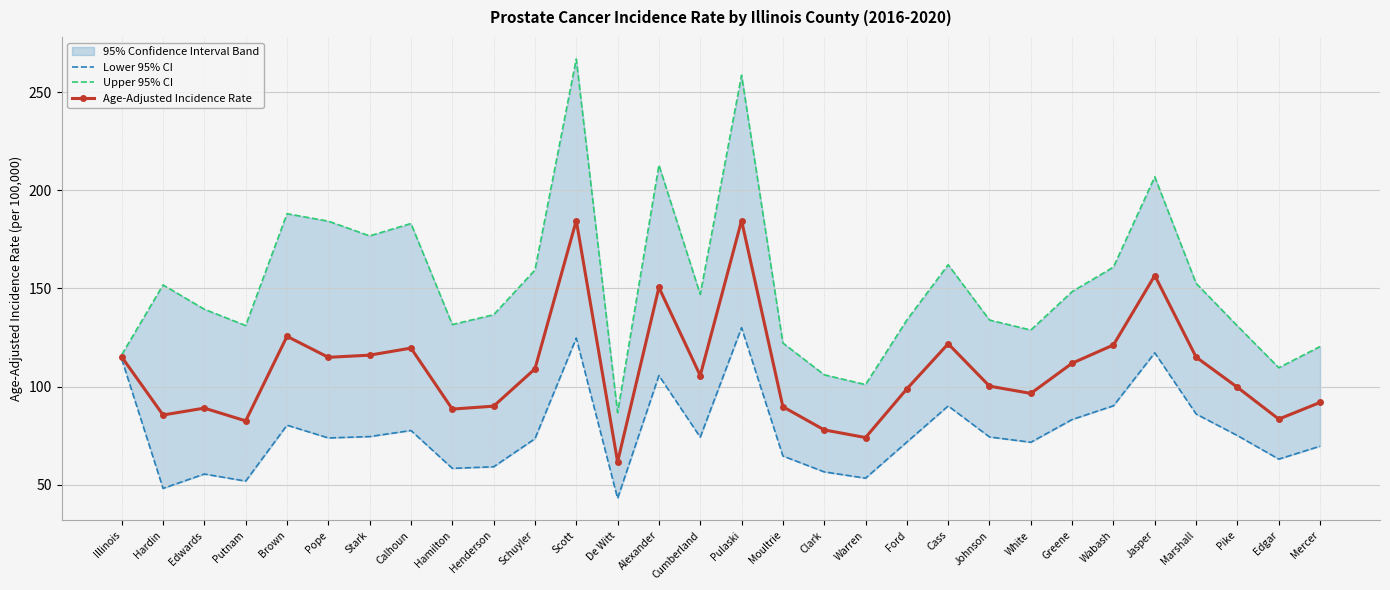

List the labels in order of Upper 95% CI value, smallest first.

De Witt, Warren, Clark, Edgar, Illinois, Mercer, Moultrie, White, Pike, Putnam, Hamilton, Ford, Johnson, Henderson, Edwards, Cumberland, Greene, Hardin, Marshall, Schuyler, Wabash, Cass, Stark, Calhoun, Pope, Brown, Jasper, Alexander, Pulaski, Scott